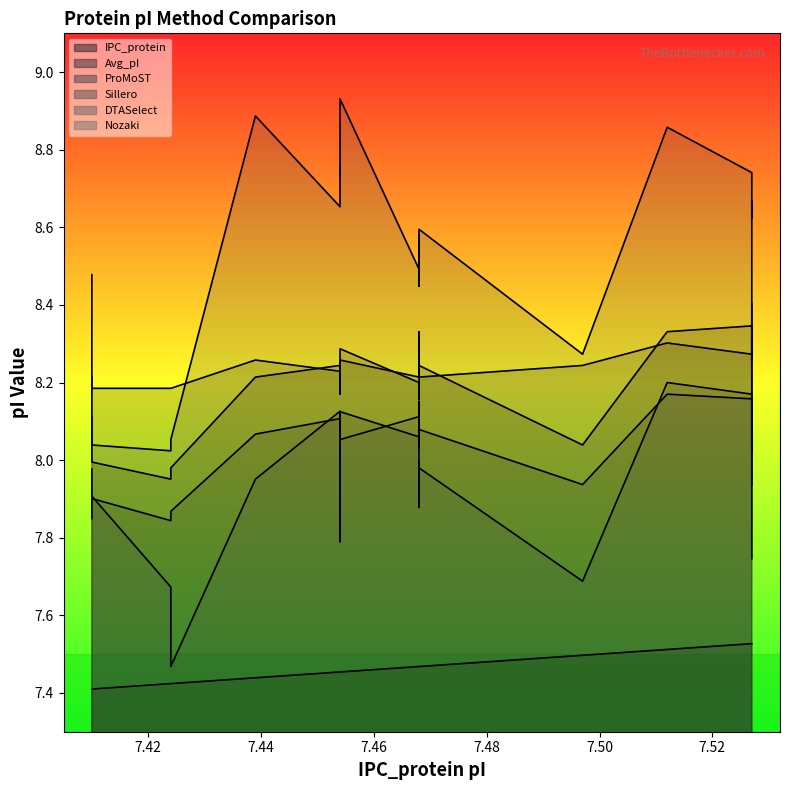

Reading right to left, transcribe all the data shown in this chart.

IPC_protein: 7.5	7.5	7.5	7.5	7.5	7.5	7.5	7.5	7.5	7.5	7.5	7.5	7.5	7.5	7.5	7.4	7.4	7.4	7.4	7.4
Avg_pI: 8.0	8.1	8.1	8.2	8.2	7.9	8.1	8.2	8.0	8.0	8.1	8.1	8.1	8.0	8.1	8.1	7.9	7.8	7.9	8.0
ProMoST: 7.7	7.9	8.0	8.2	8.2	7.7	8.0	8.0	7.9	7.9	8.1	8.1	8.0	7.8	8.1	8.0	7.5	7.7	7.9	7.8
Sillero: 8.4	8.3	8.3	8.3	8.3	8.2	8.2	8.3	8.2	8.2	8.2	8.3	8.2	8.2	8.2	8.3	8.2	8.2	8.2	8.2
DTASelect: 8.0	8.2	8.3	8.3	8.3	8.0	8.2	8.2	8.2	8.2	8.2	8.3	8.2	8.2	8.2	8.2	8.0	8.0	8.0	8.1
Nozaki: 7.9	8.7	8.6	8.7	8.9	8.3	8.6	8.4	8.6	8.6	8.5	8.9	8.7	8.8	8.7	8.9	8.1	8.0	8.0	8.5